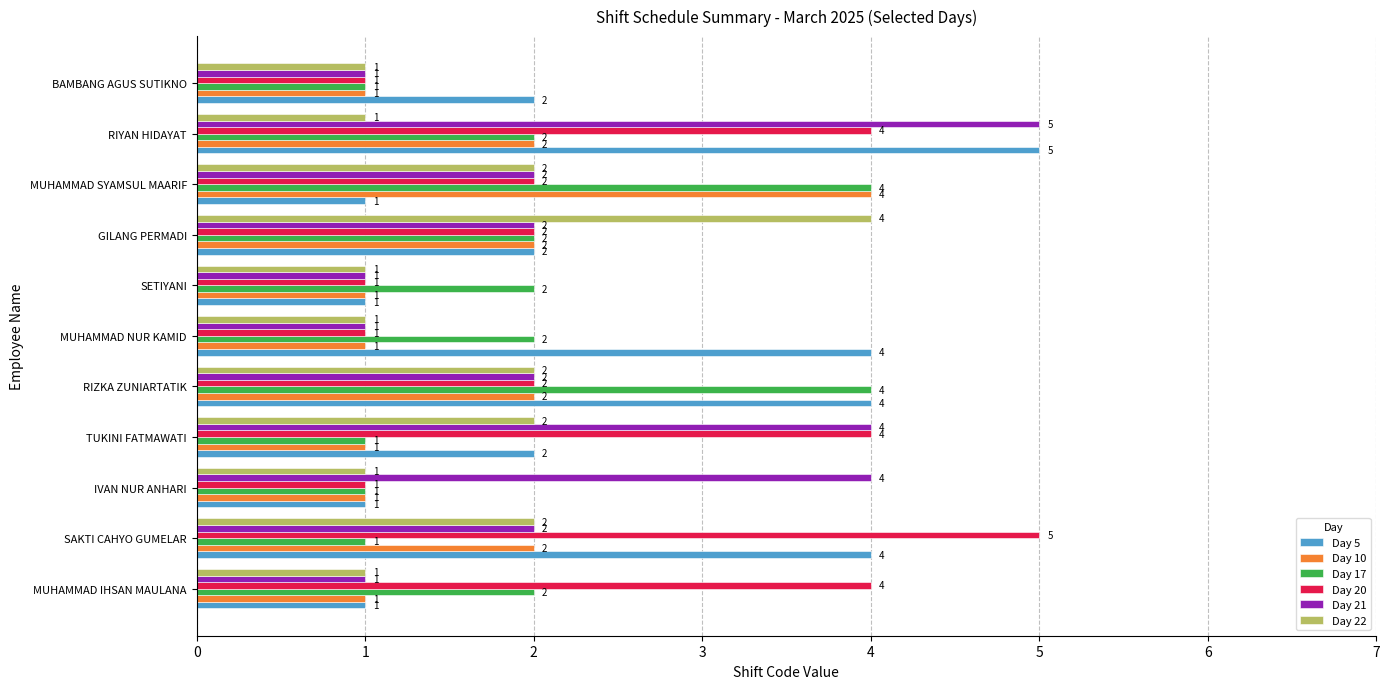

True or false: Day 20 has a value of 1 at IVAN NUR ANHARI.

True